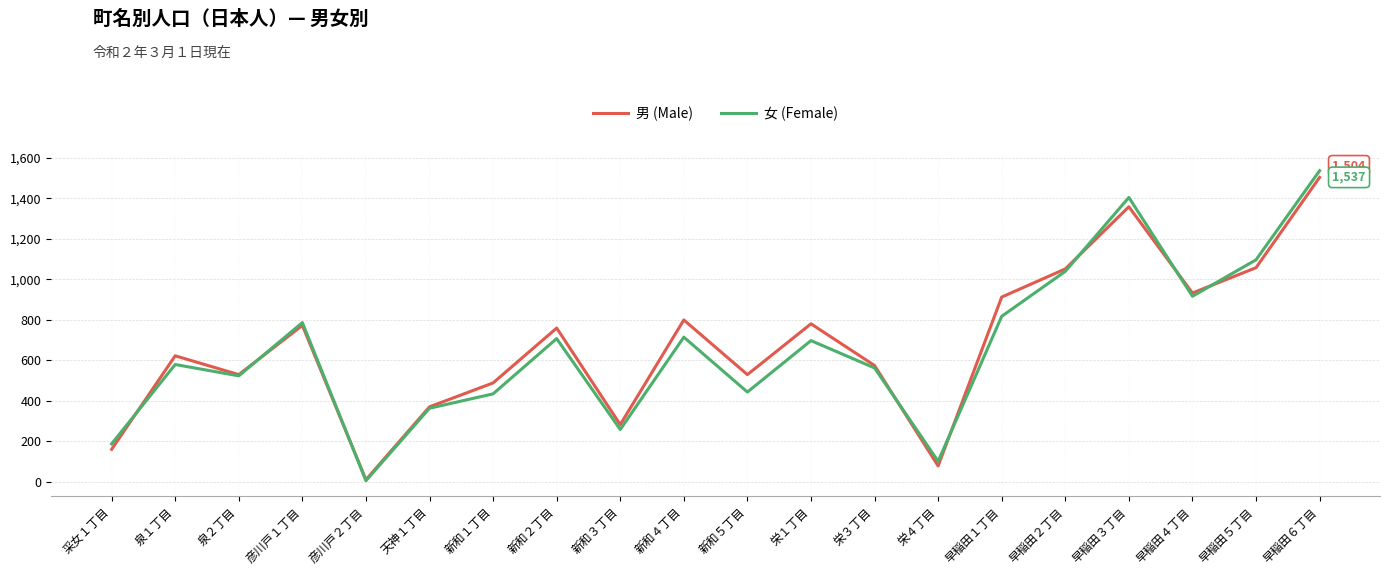

Rank the series at 泉１丁目 from highest to lowest value.

男 (Male), 女 (Female)